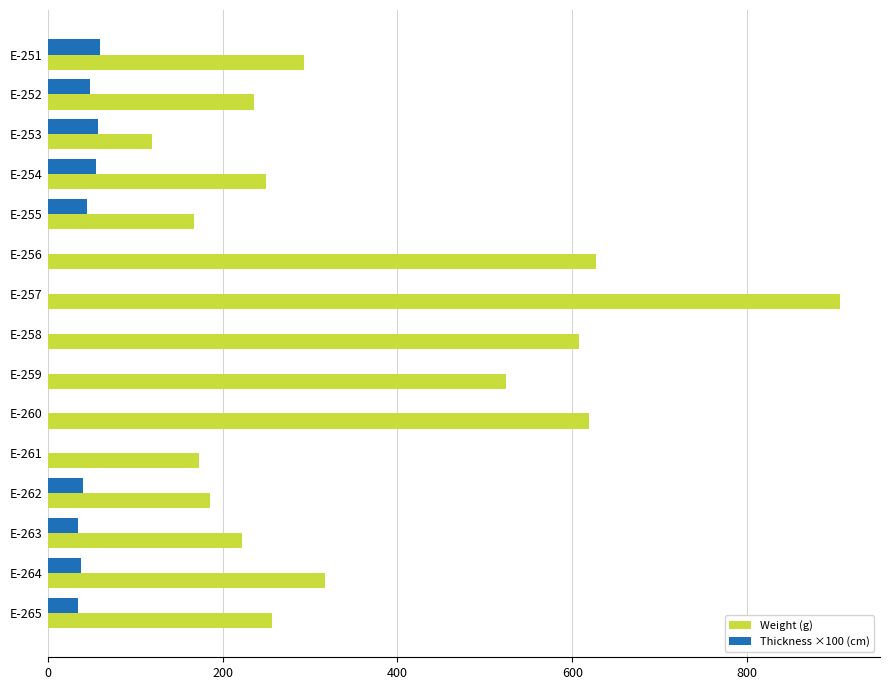

True or false: Weight (g) has a value of 120.5 at E-264.

False